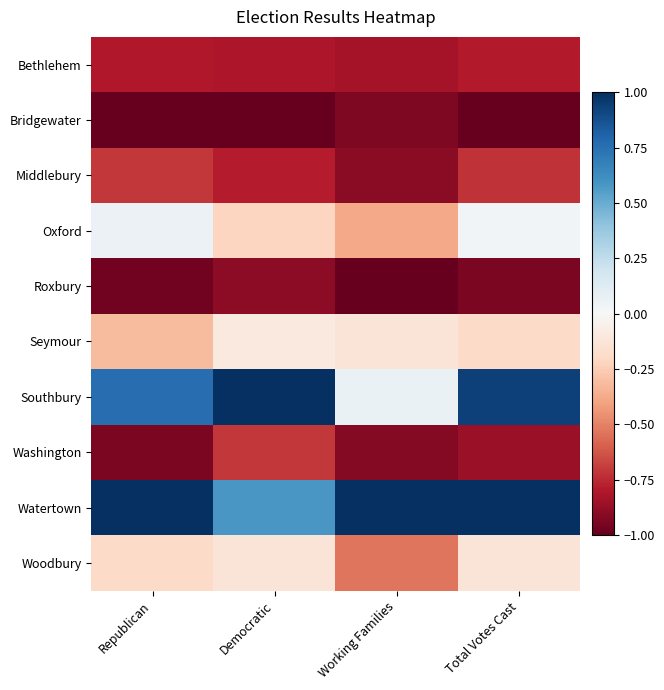

How many categories are shown in the chart?

4